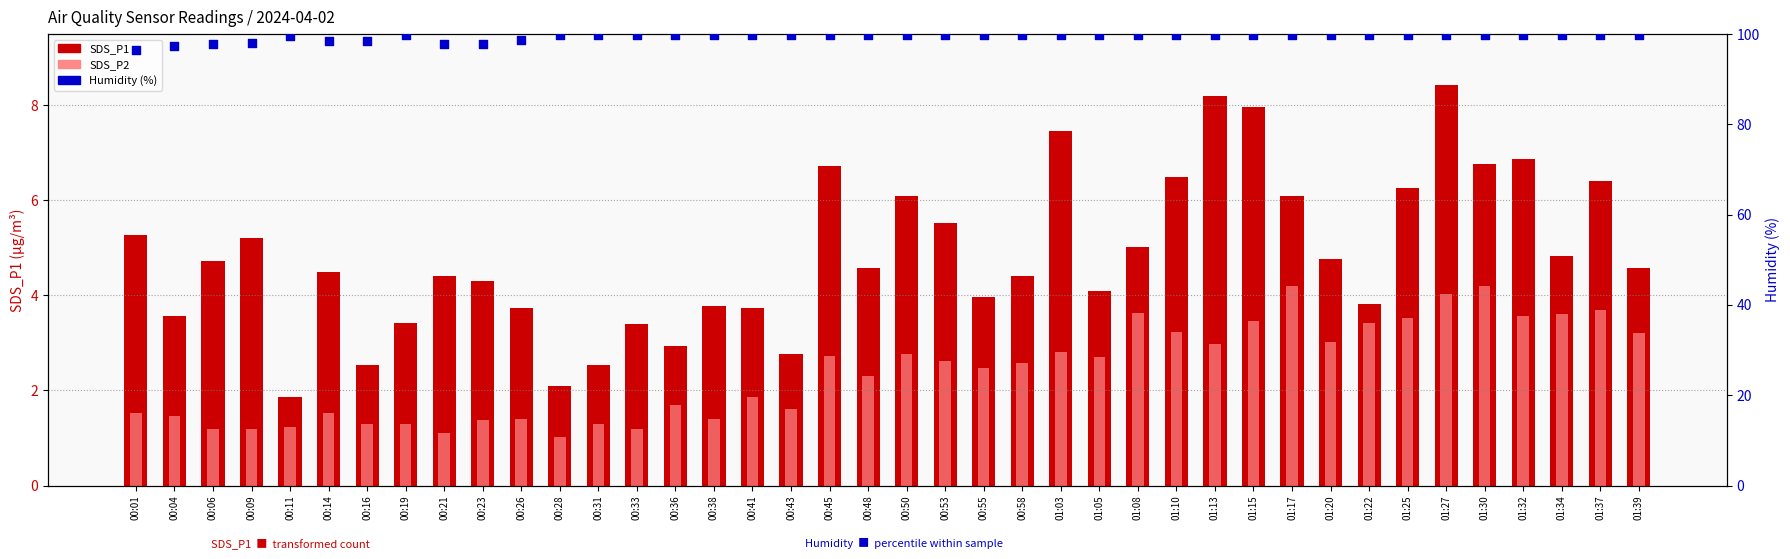

At which category is the sum across all series the highest?

01:27